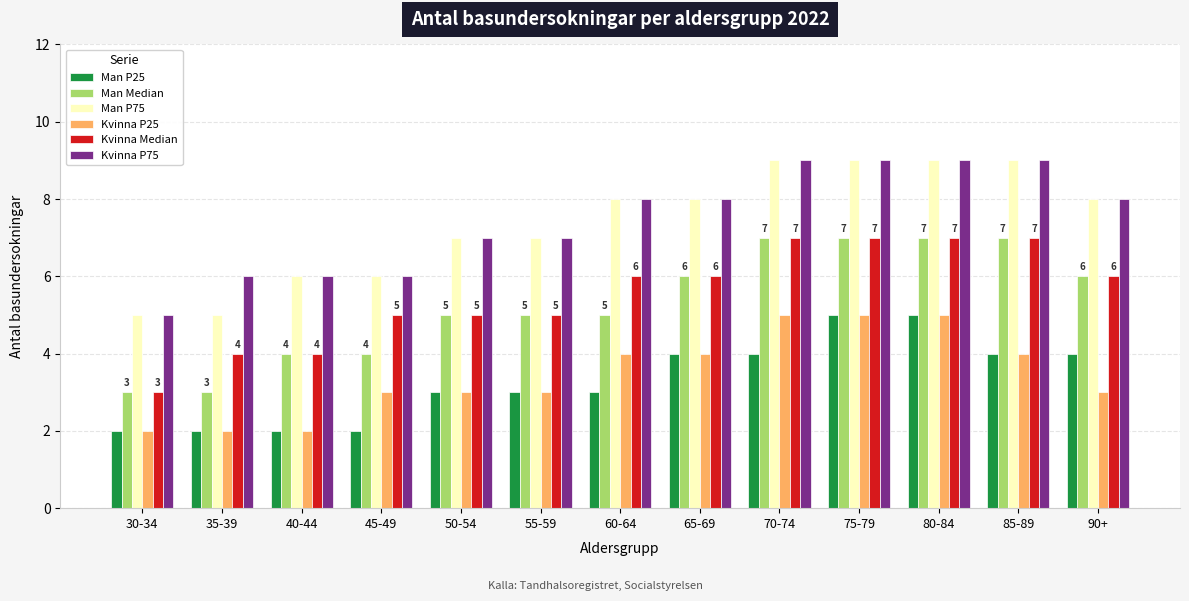

Reading right to left, list all the values displayed in this chart.

Man P25: 90+=4	85-89=4	80-84=5	75-79=5	70-74=4	65-69=4	60-64=3	55-59=3	50-54=3	45-49=2	40-44=2	35-39=2	30-34=2
Man Median: 90+=6	85-89=7	80-84=7	75-79=7	70-74=7	65-69=6	60-64=5	55-59=5	50-54=5	45-49=4	40-44=4	35-39=3	30-34=3
Man P75: 90+=8	85-89=9	80-84=9	75-79=9	70-74=9	65-69=8	60-64=8	55-59=7	50-54=7	45-49=6	40-44=6	35-39=5	30-34=5
Kvinna P25: 90+=3	85-89=4	80-84=5	75-79=5	70-74=5	65-69=4	60-64=4	55-59=3	50-54=3	45-49=3	40-44=2	35-39=2	30-34=2
Kvinna Median: 90+=6	85-89=7	80-84=7	75-79=7	70-74=7	65-69=6	60-64=6	55-59=5	50-54=5	45-49=5	40-44=4	35-39=4	30-34=3
Kvinna P75: 90+=8	85-89=9	80-84=9	75-79=9	70-74=9	65-69=8	60-64=8	55-59=7	50-54=7	45-49=6	40-44=6	35-39=6	30-34=5